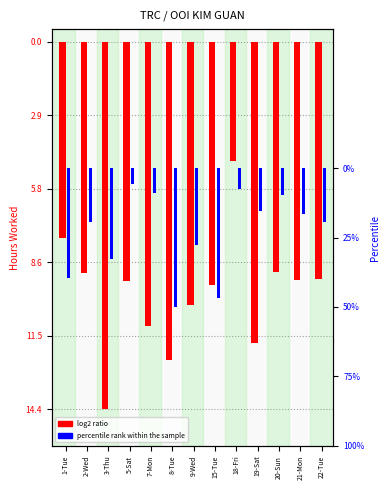

Does the chart contain stacked bars?

No